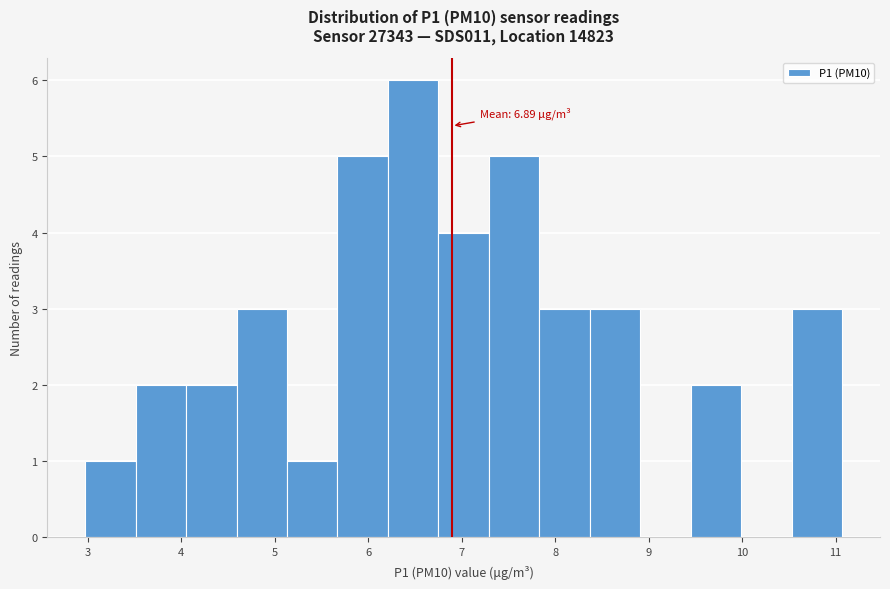

Over which range of the x-axis is the bar tallest?

6.21 to 6.75